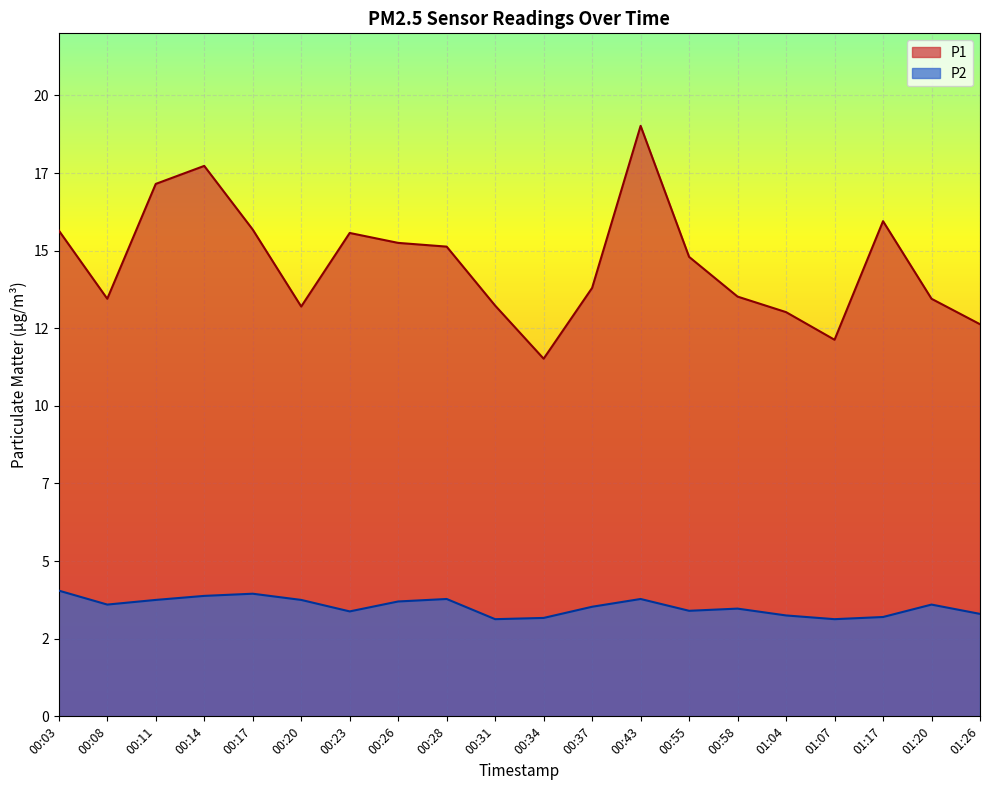

The value of P2 at 00:28 is 3.8. True or false?

True